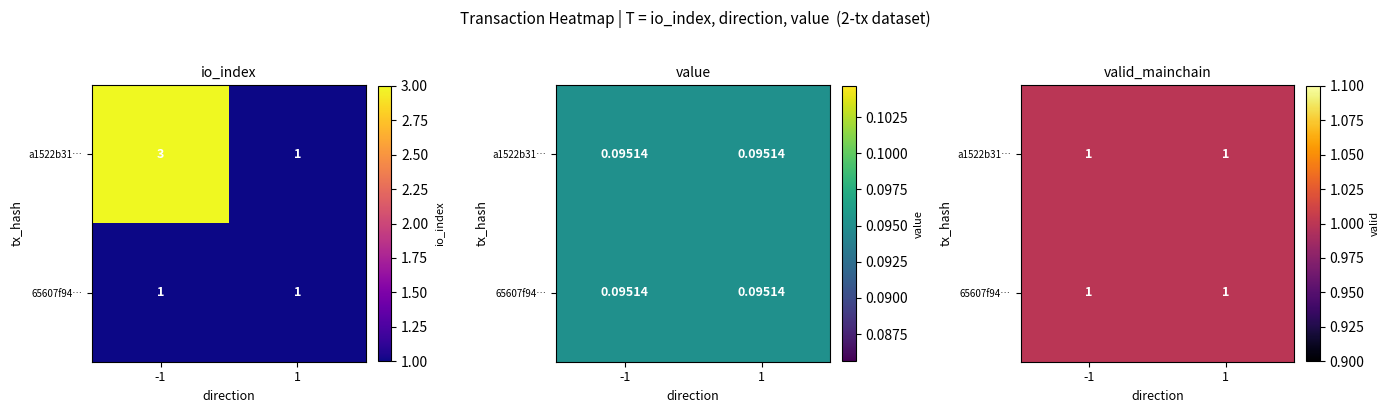

The a1522b3173b8980047682a3202590e08819a20b series shows 0 at 1. True or false?

False